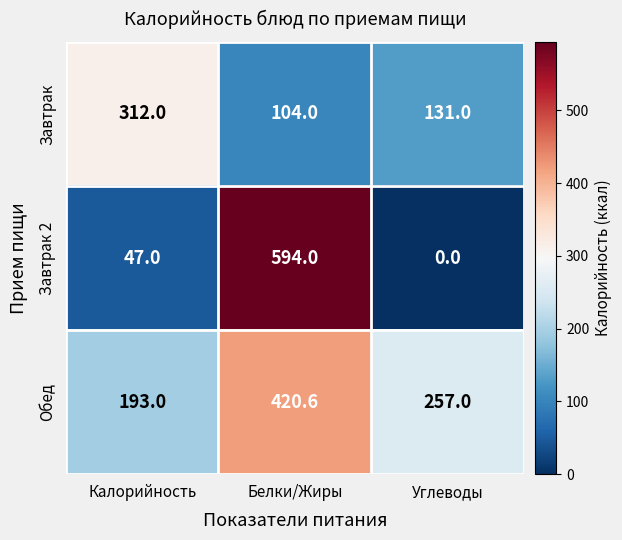

Rank the series at Углеводы from highest to lowest value.

Обед, Завтрак, Завтрак 2